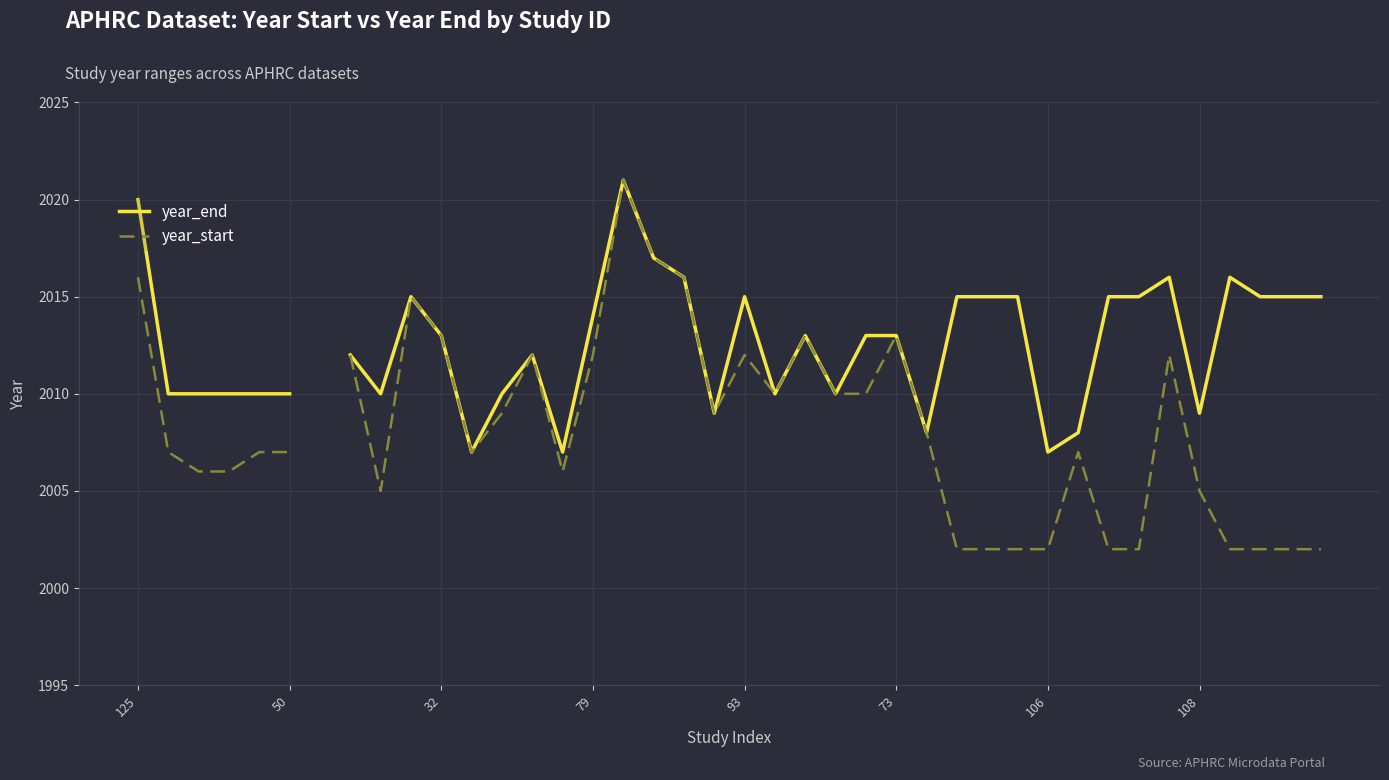

Which series has the widest spread of values?

year_start